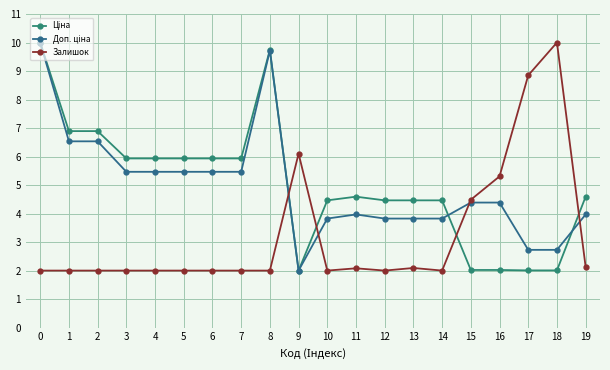

At which category does Доп. ціна reach its first local peak?

8